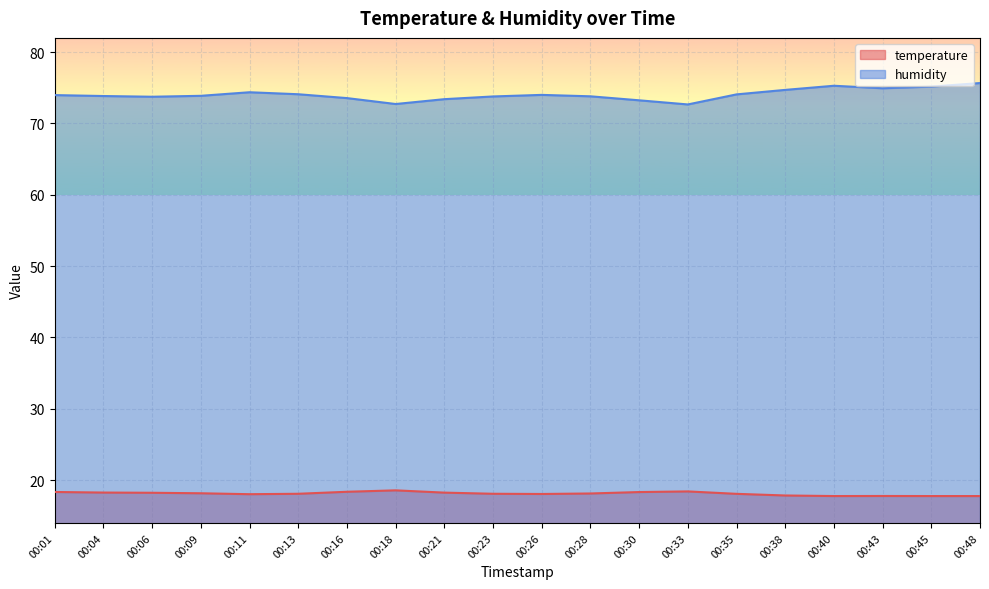

What is the value of the humidity point at the 17th from the left?

75.3